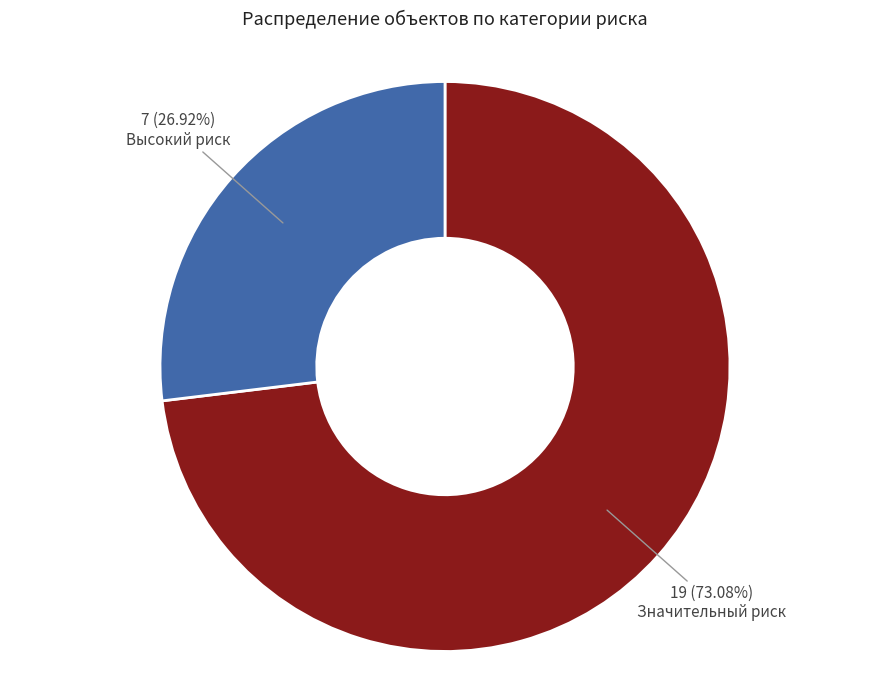

What is the total percentage of Значительный риск and Высокий риск?

100.0%